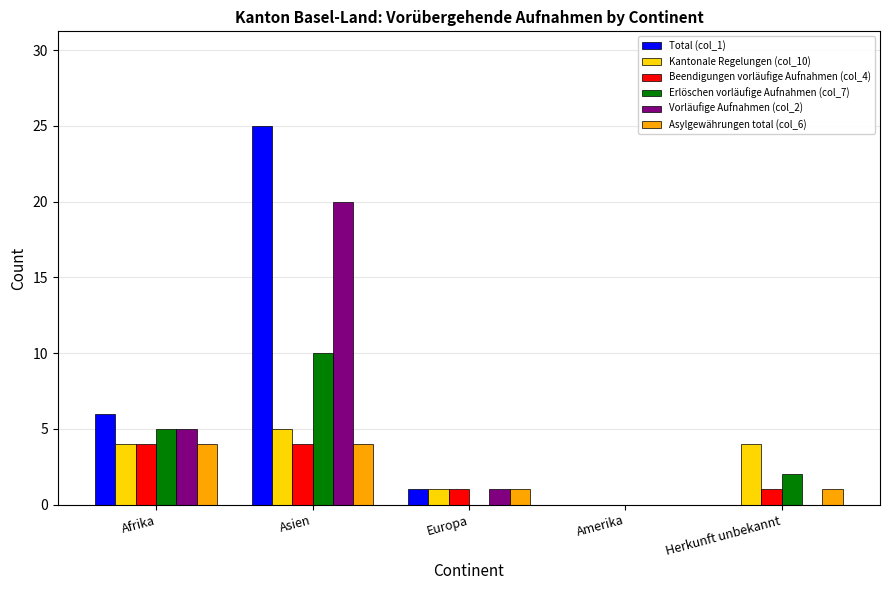

How many values in Asylgewährungen total (col_6) are above zero?

4